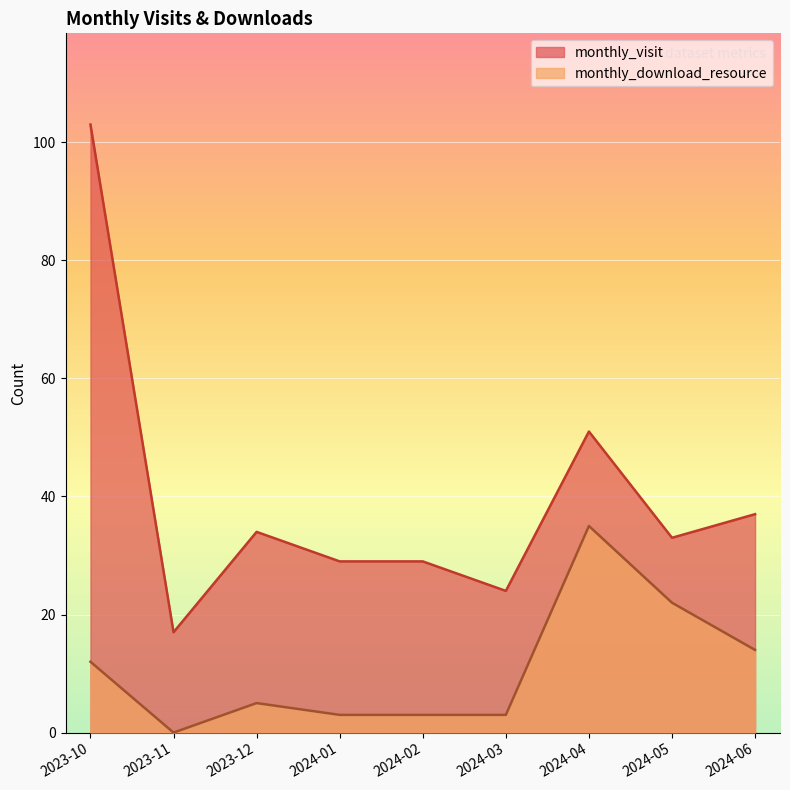

How many data points in monthly_visit are less than 33?

4